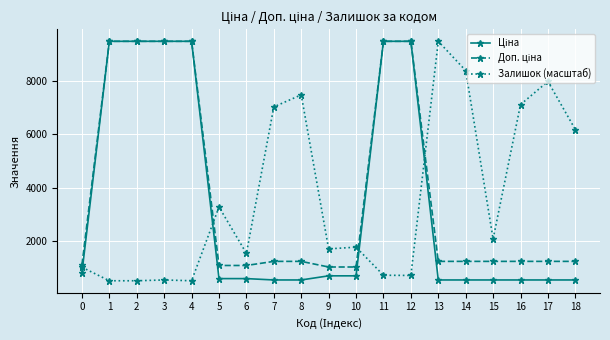

What is the lowest value of the Залишок (масштаб) series?

508.9